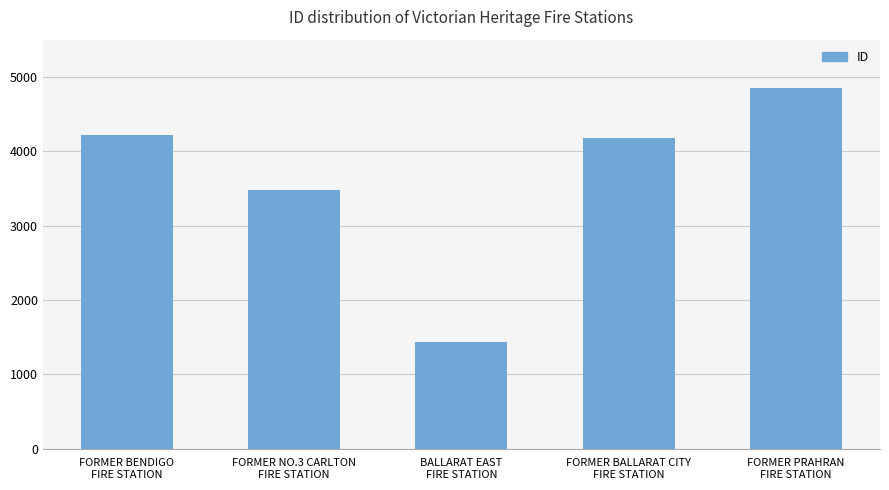

Rank the categories by value from highest to lowest.

FORMER PRAHRAN
FIRE STATION, FORMER BENDIGO
FIRE STATION, FORMER BALLARAT CITY
FIRE STATION, FORMER NO.3 CARLTON
FIRE STATION, BALLARAT EAST
FIRE STATION